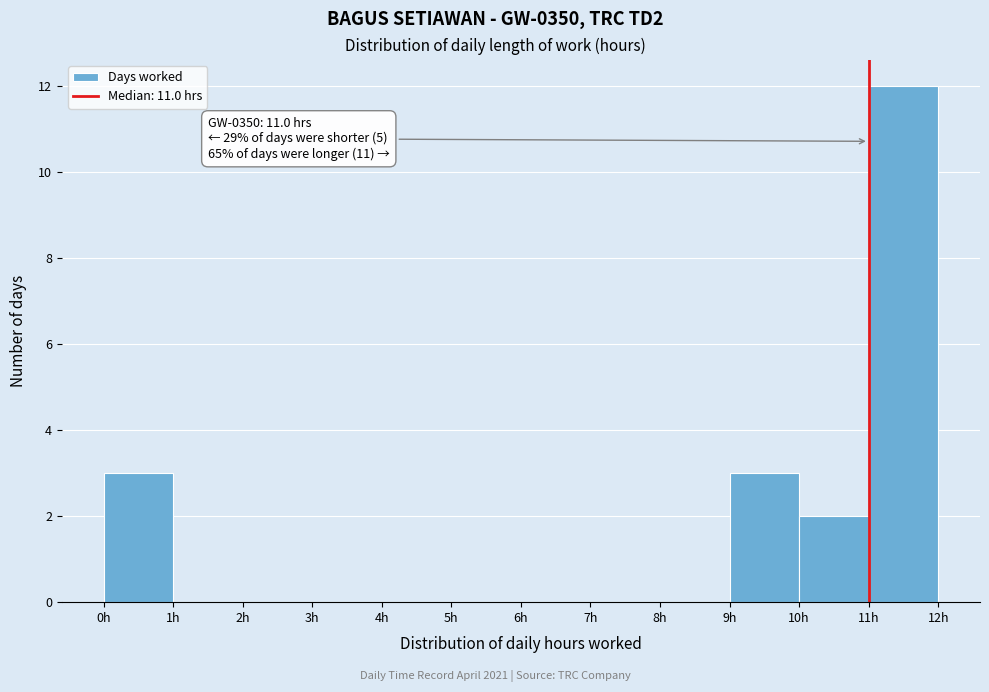

Over which range of the x-axis is the bar tallest?

11 to 12